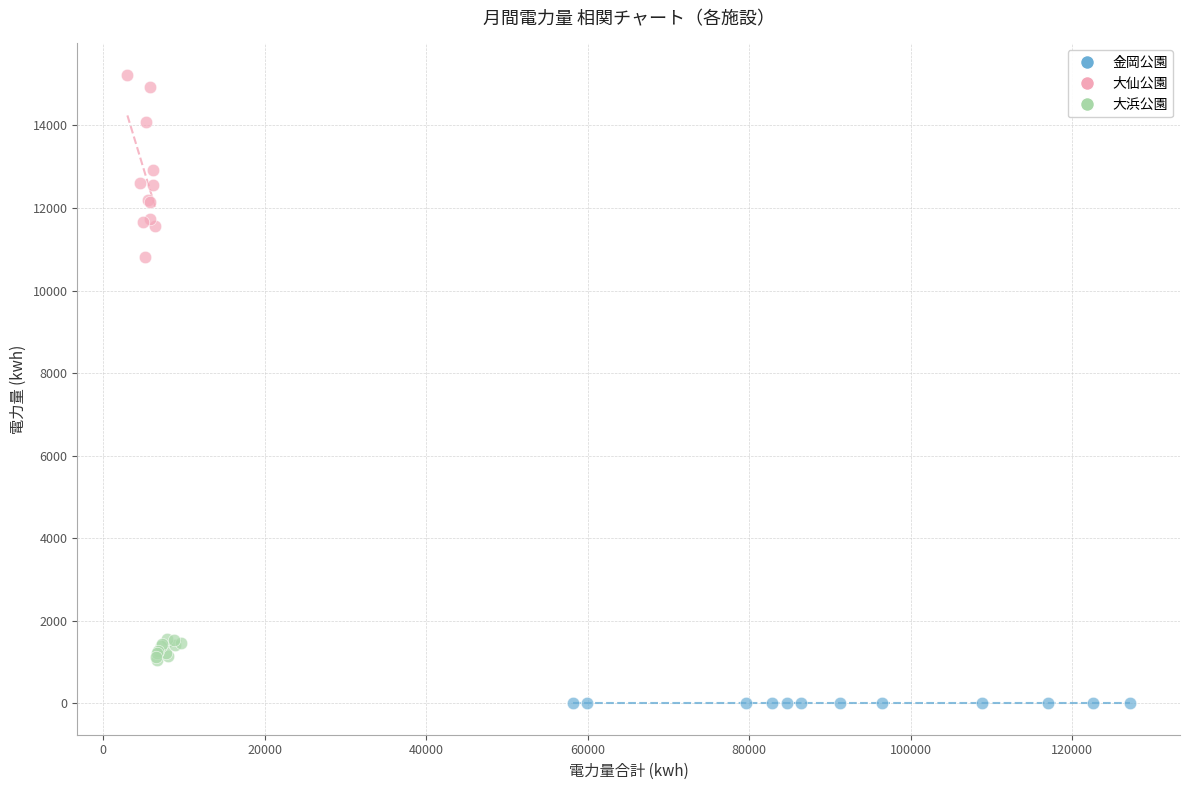

Which series contains the lowest Y value?

金岡公園